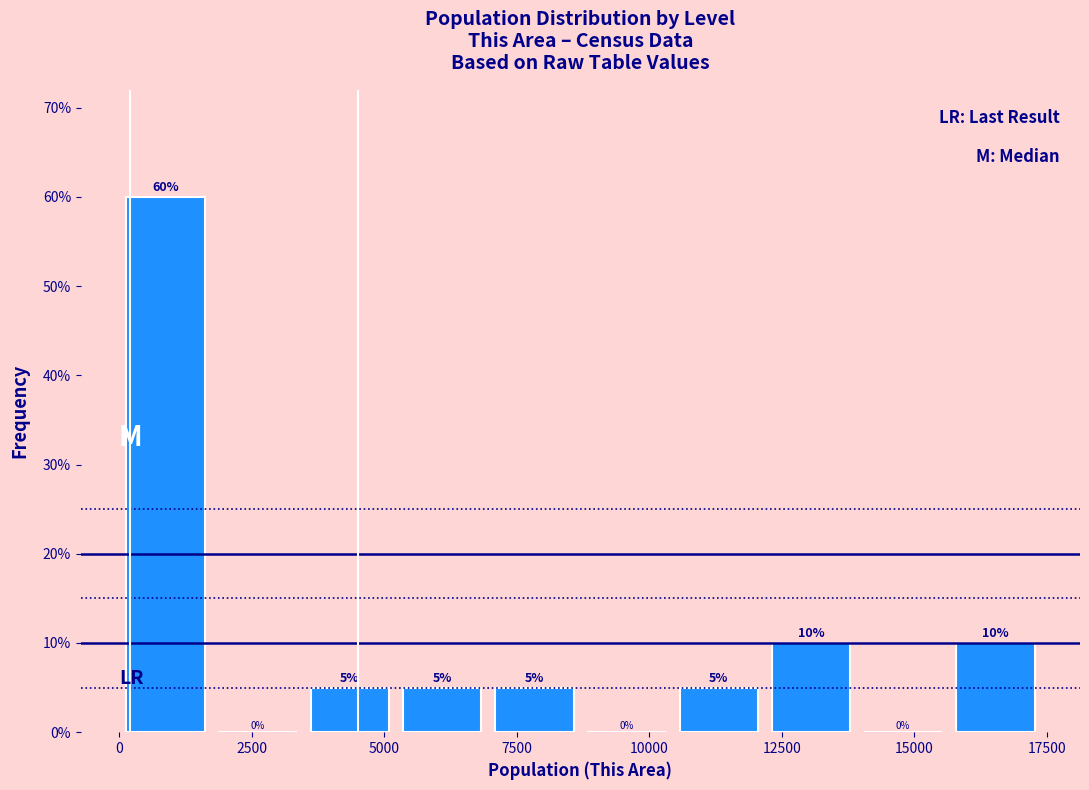

Around what value on the x-axis is the tallest bar? Give the approximate position of its centre, as read against the axis.

1000